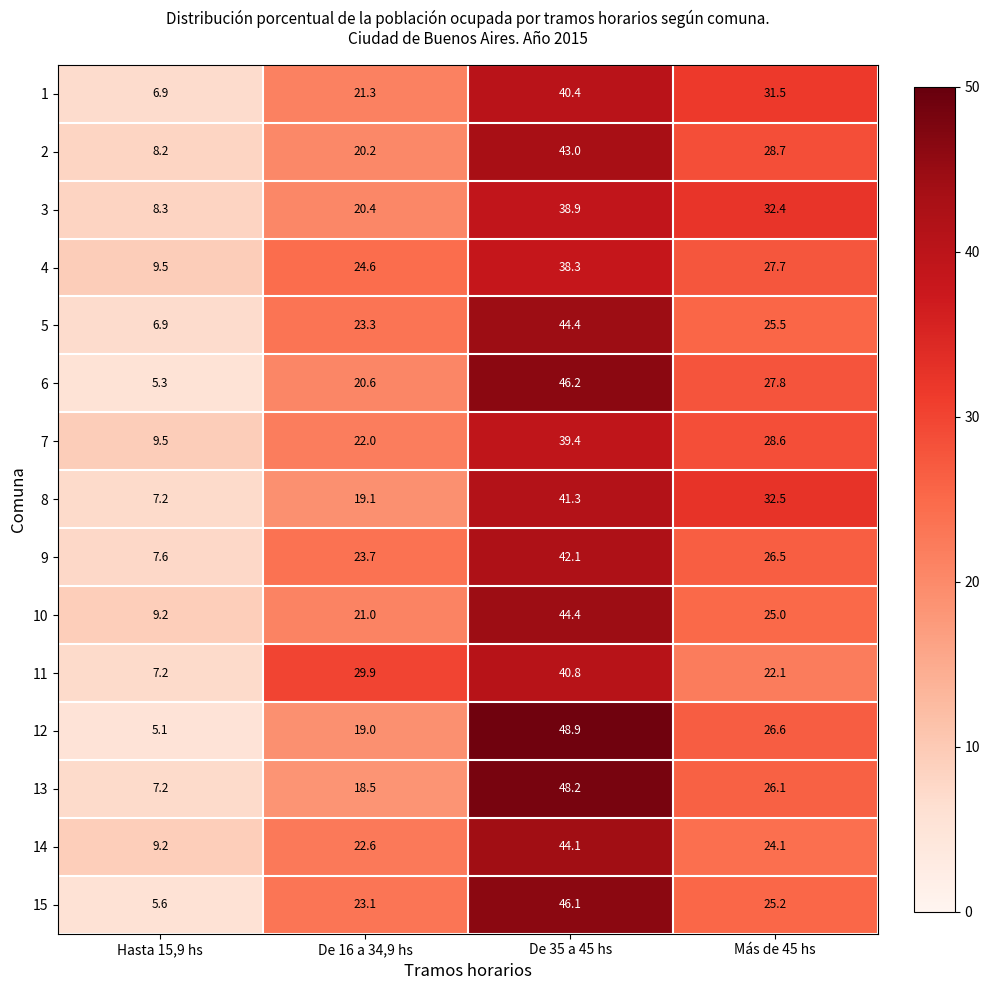

What is the sum of all 9 values?

99.9